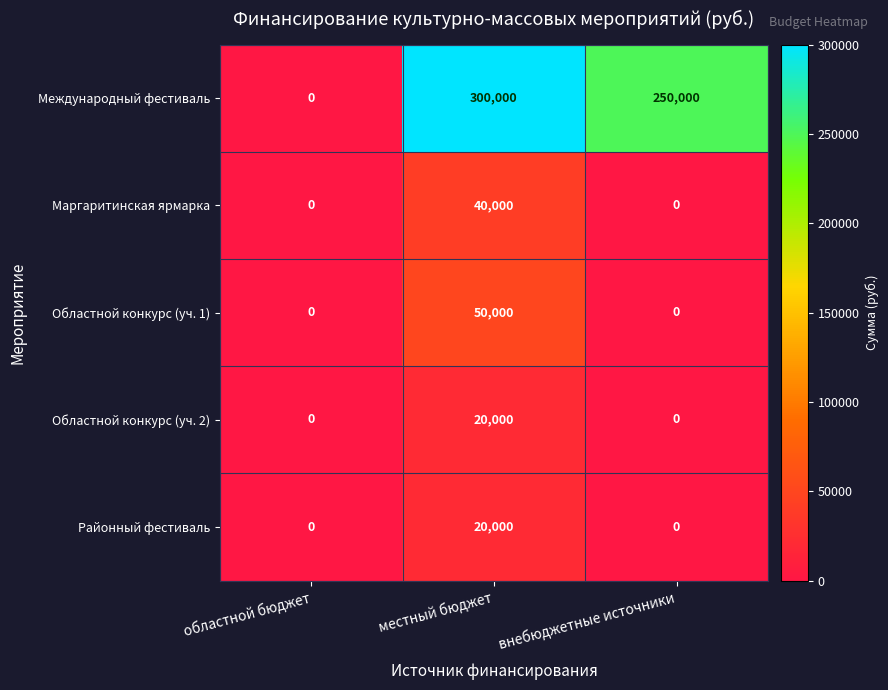

At how many categories does at least one series exceed 264781?

1